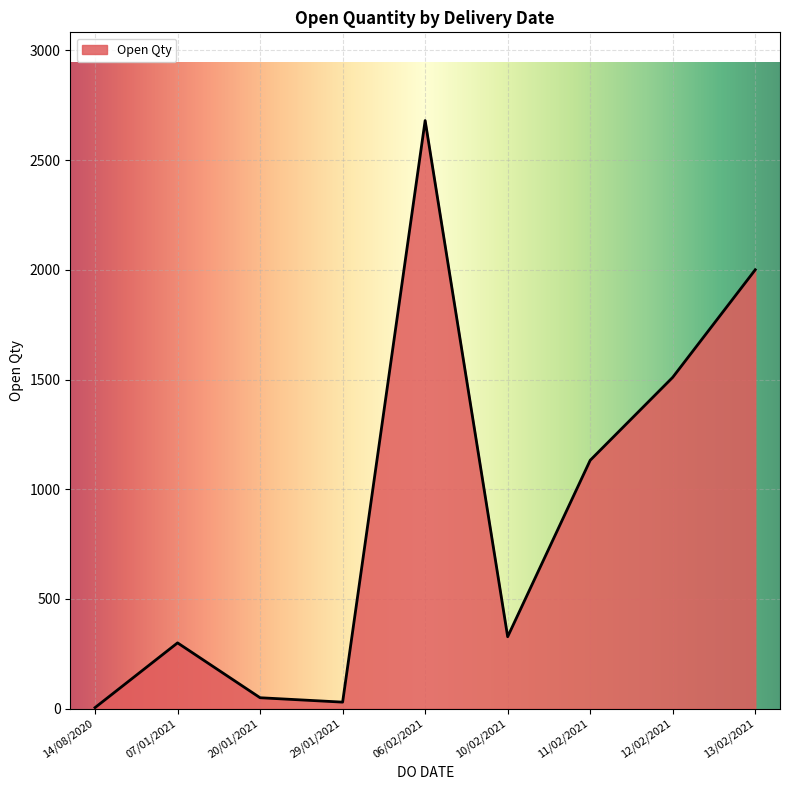

What is the sum of the values at 12/02/2021 and 29/01/2021?

1540